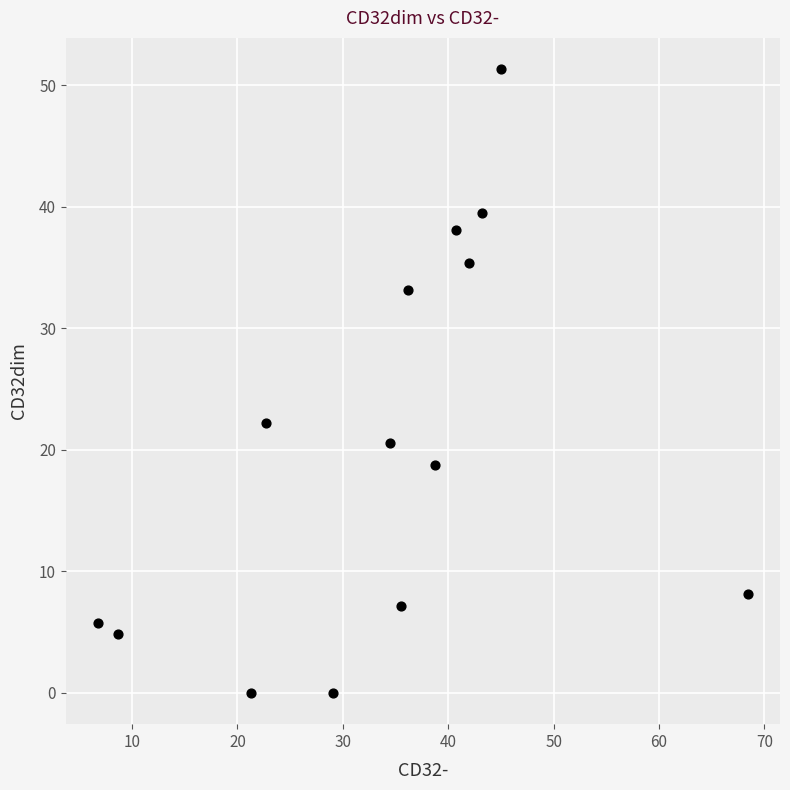

What Y value in the scatter plot is closest to 25?

22.2